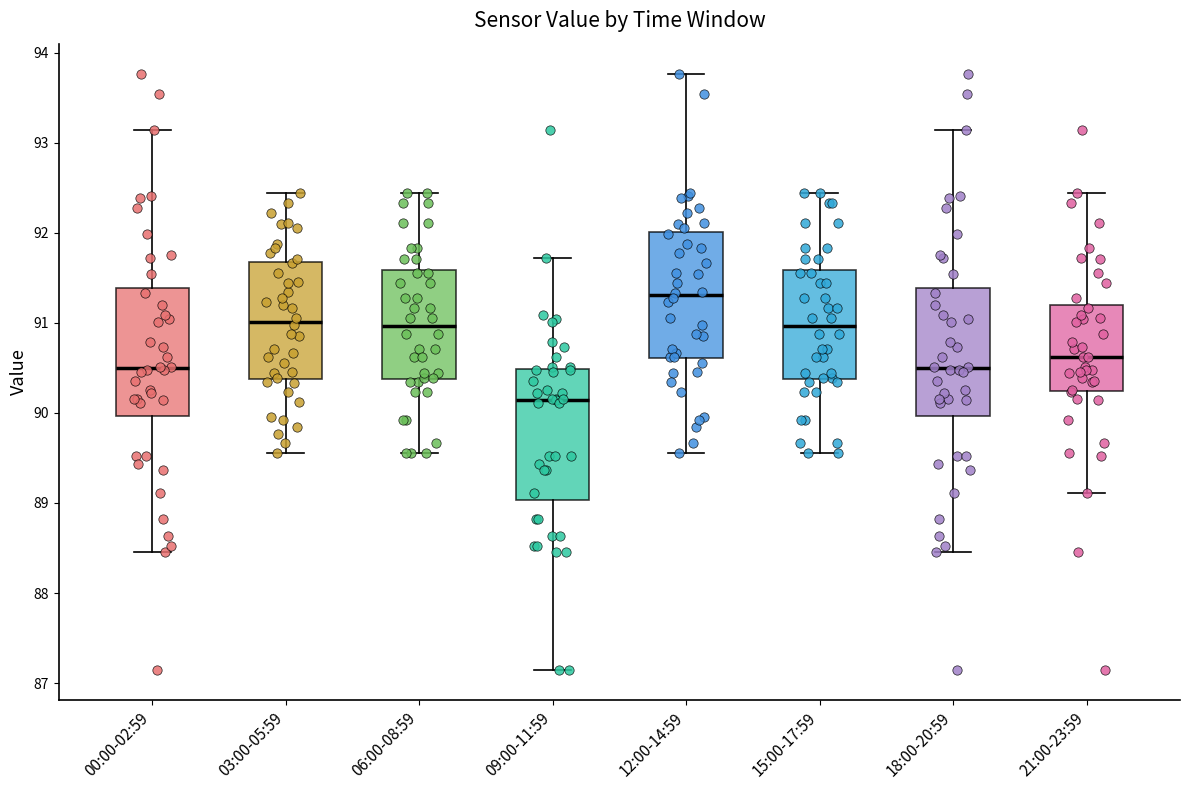

Which box has the lowest median line?

09:00-11:59